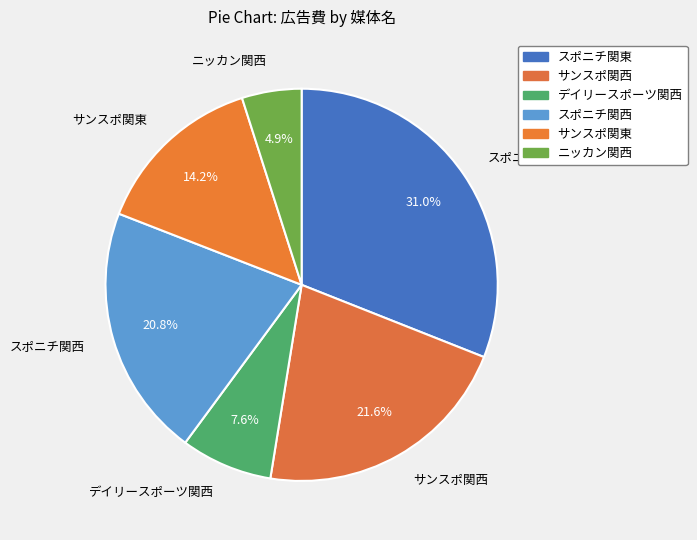

To the nearest percent, what is the average slice percentage?

17%